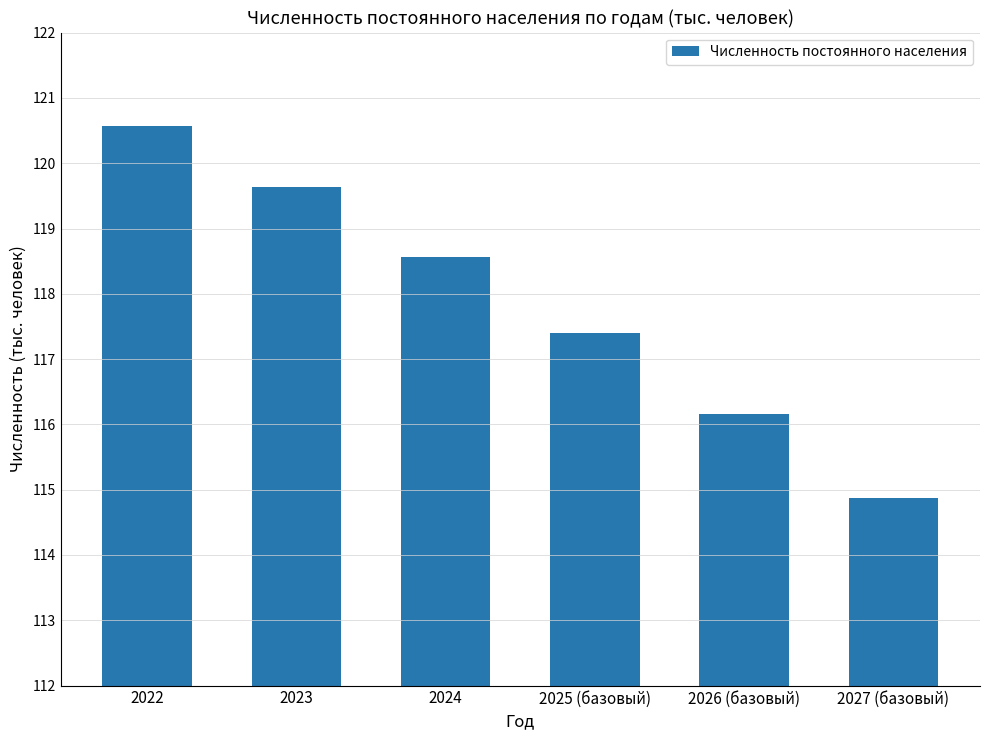

What position from the right is 2024?

4